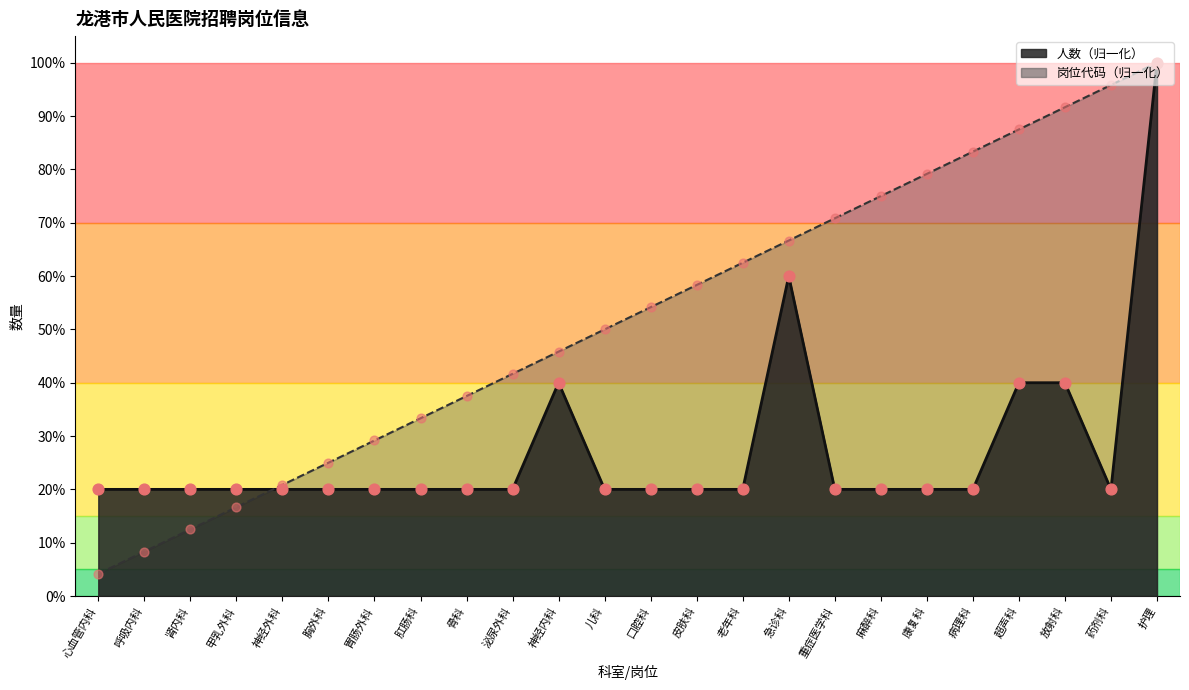

Which series has the largest total across all categories?

岗位代码